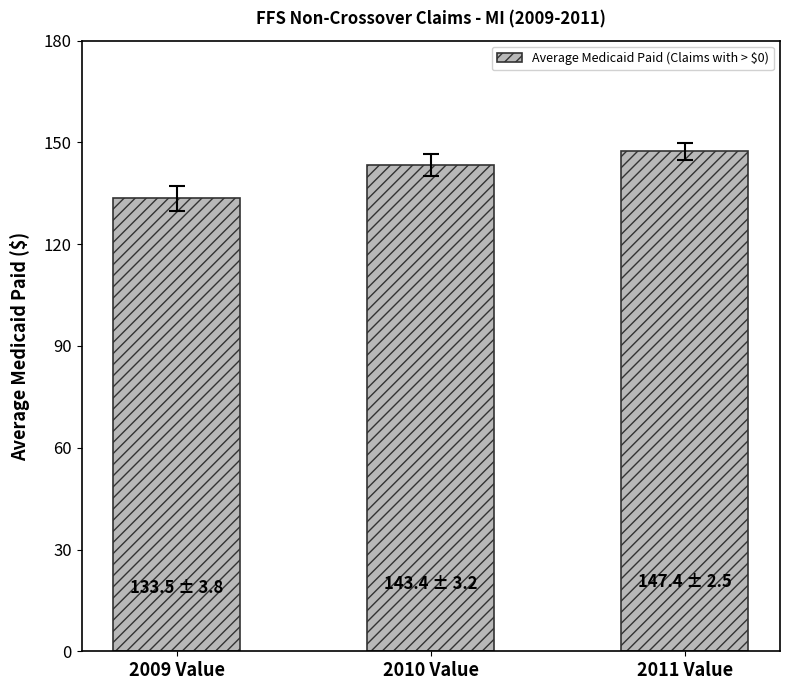

What is the minimum value shown in the chart?

133.5